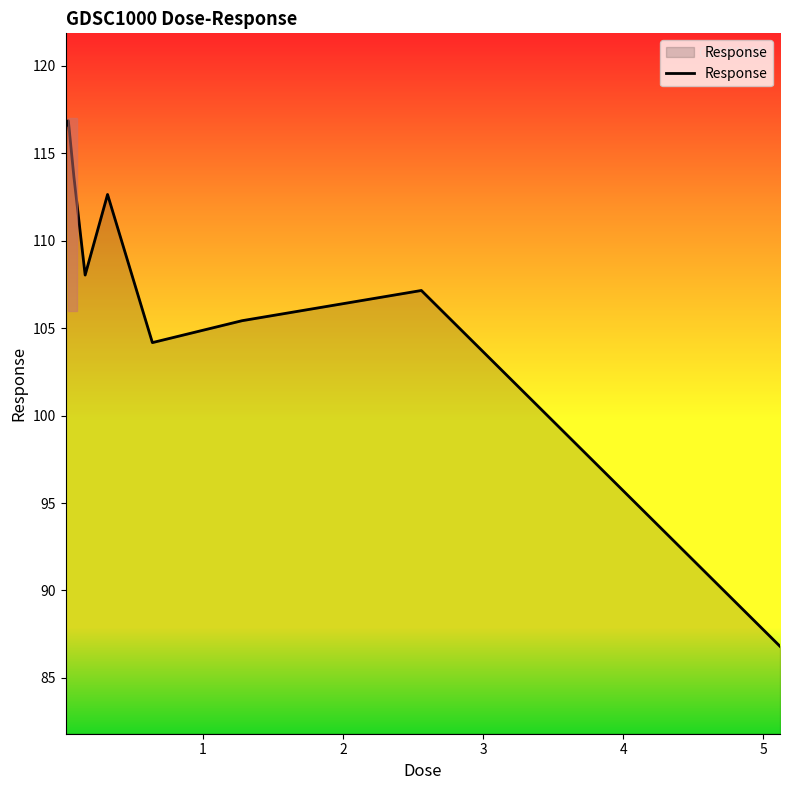

How many values are below 108?

4